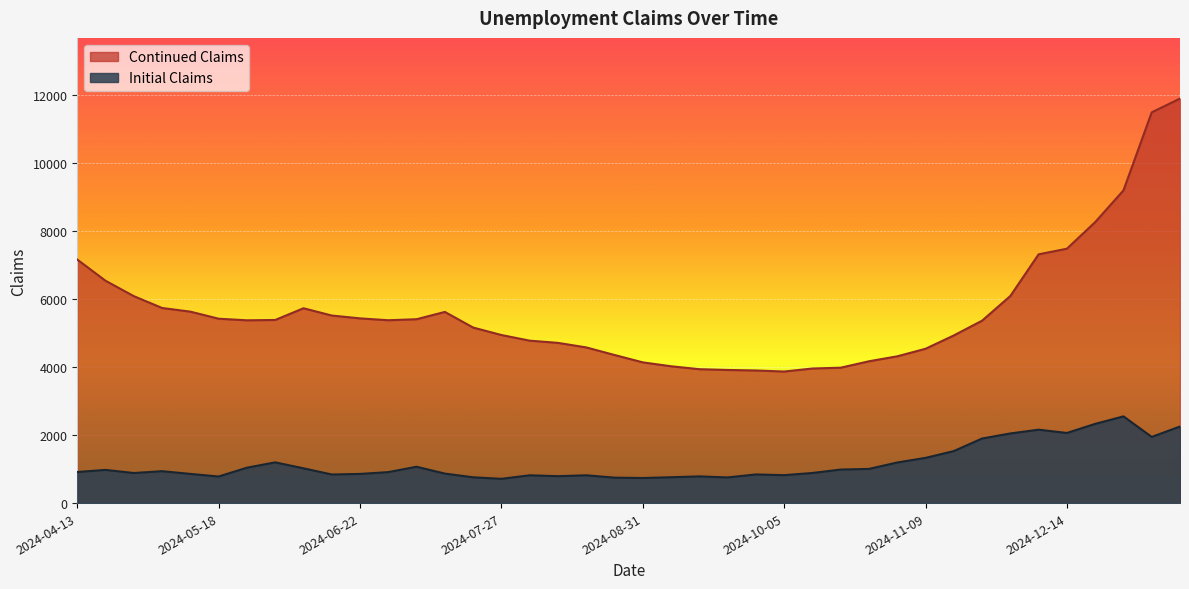

How many interior local peaks does the Continued Claims series have?

2